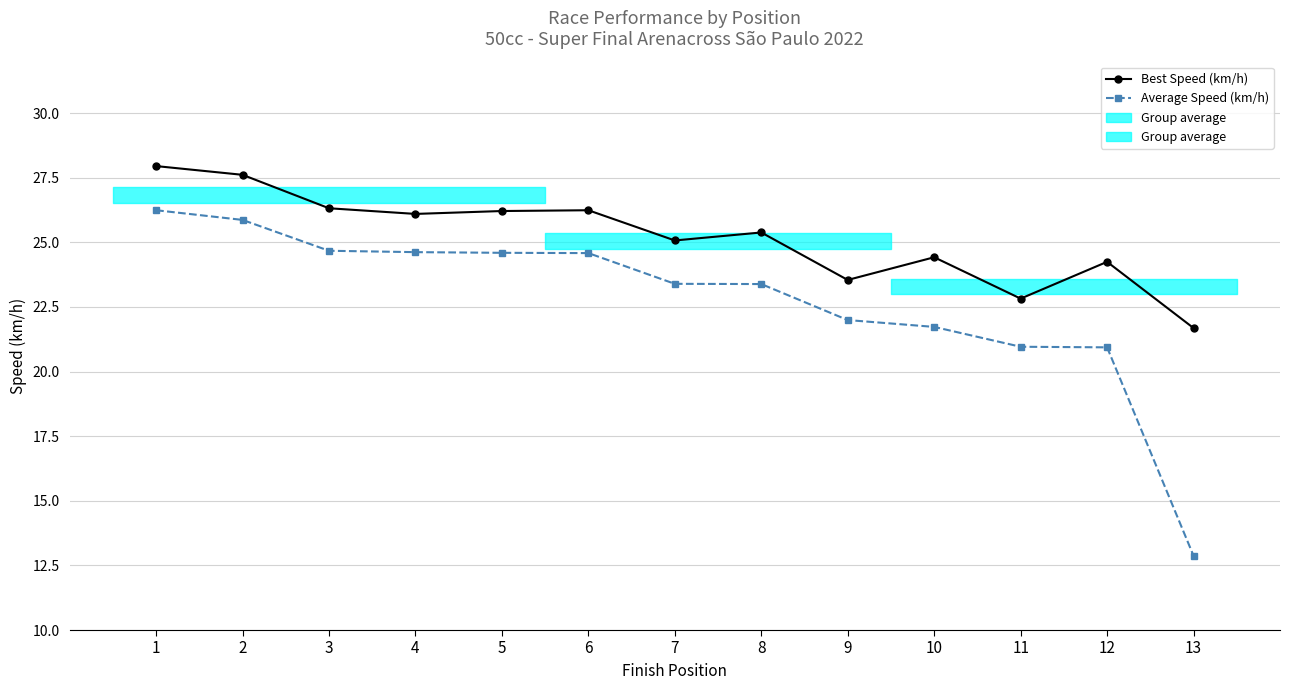

Reading left to right, what are all the values shown in this chart?

Best Speed (km/h): 28.0	27.6	26.3	26.1	26.2	26.2	25.1	25.4	23.5	24.4	22.8	24.2	21.7
Average Speed (km/h): 26.2	25.9	24.7	24.6	24.6	24.6	23.4	23.4	22.0	21.7	21.0	20.9	12.9